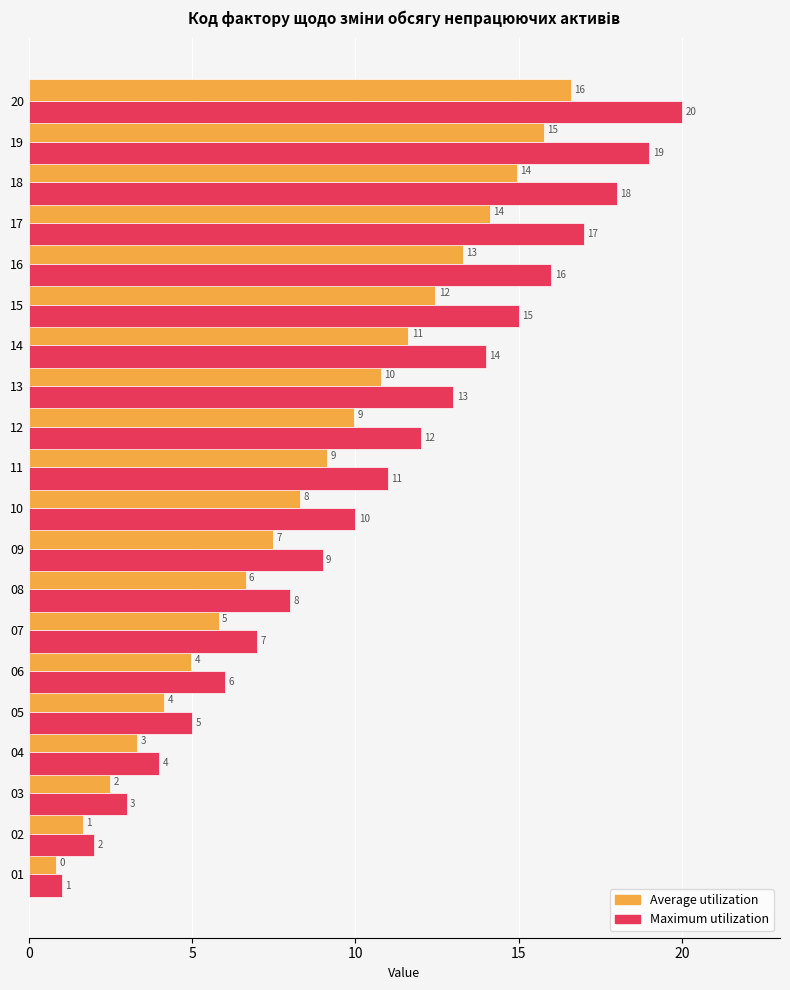

What is the difference between the maximum and minimum values in the Maximum utilization series?

19.0